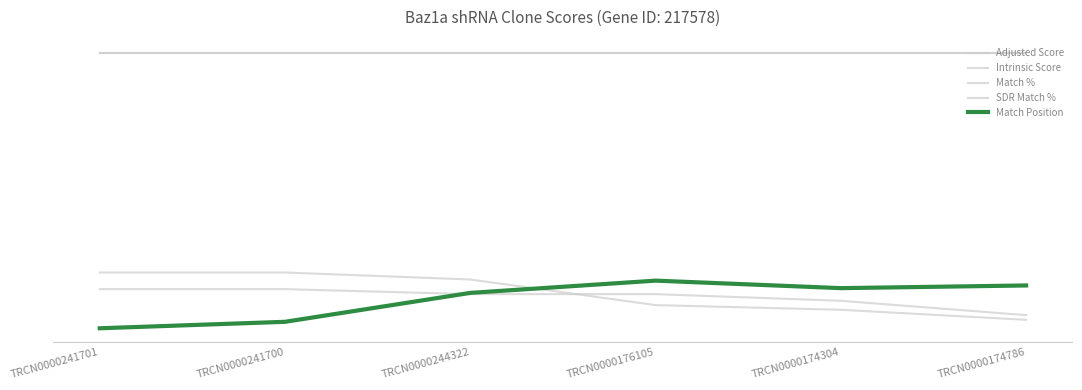

Does the chart display data point markers on the line(s)?

No